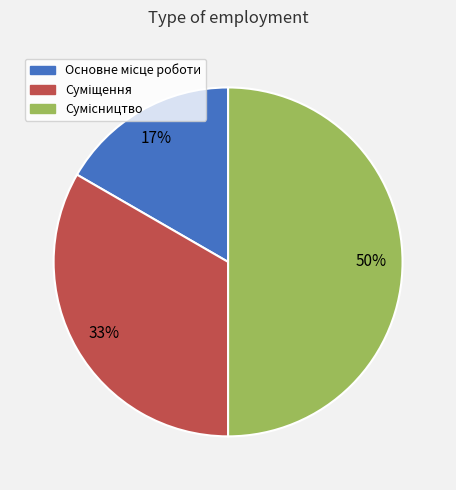

To the nearest percent, what is the average slice percentage?

33%